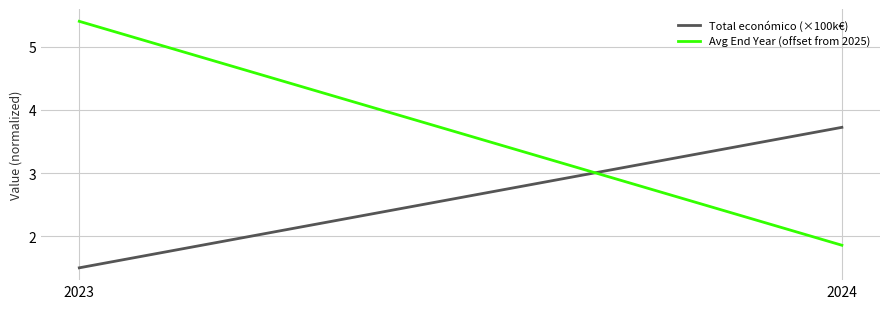

What is the average value of the Avg End Year (offset from 2025) series?

3.6